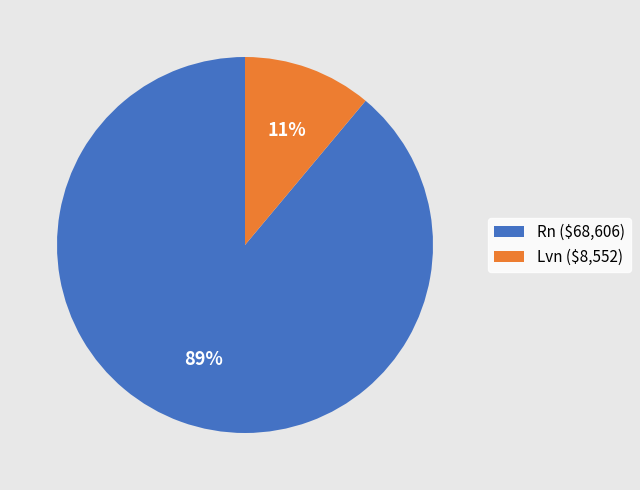

What percentage is the Lvn slice, to the nearest percent?

11%